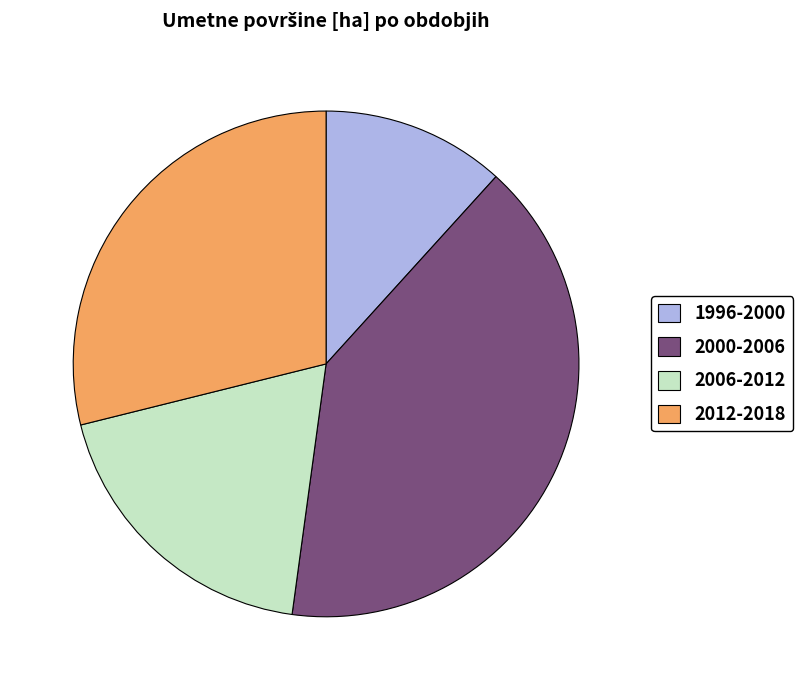

True or false: 2012-2018 accounts for 29% of the total.

True